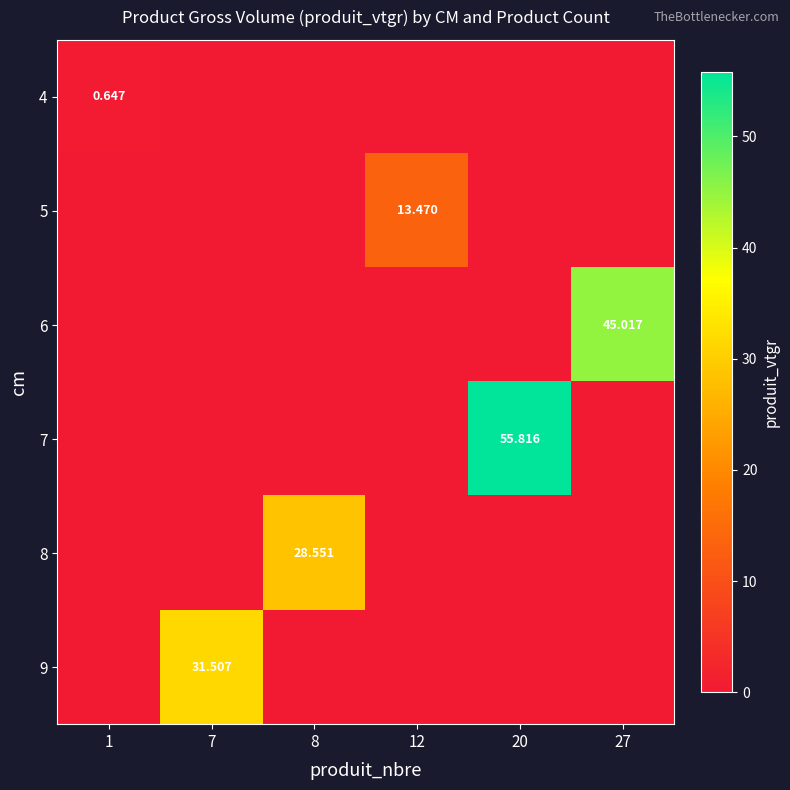

At which label does 5 reach its minimum?

1